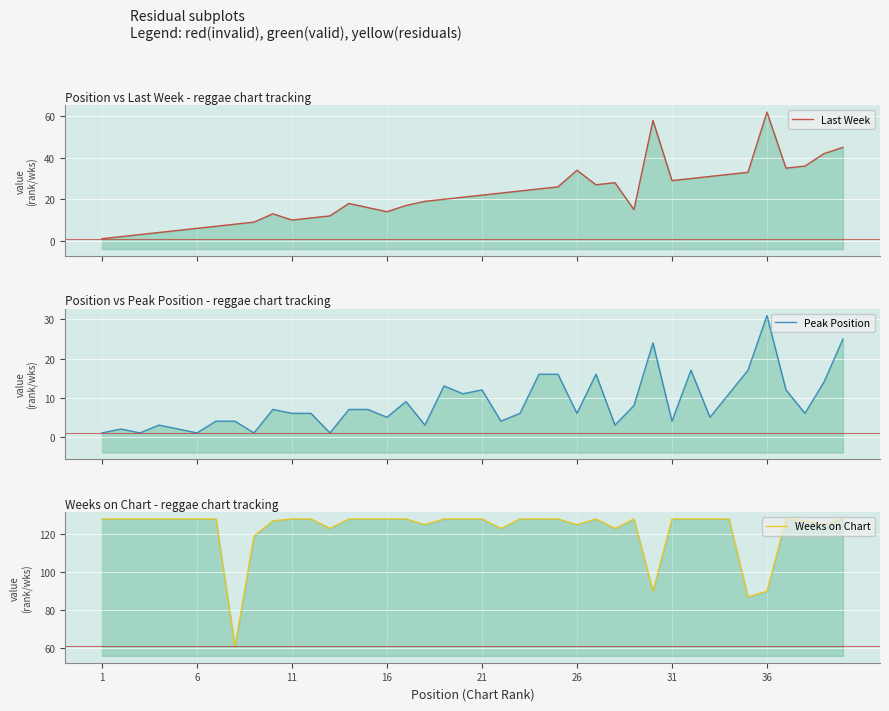

What are all the series names shown in the legend?

Last Week, Peak Position, Weeks on Chart